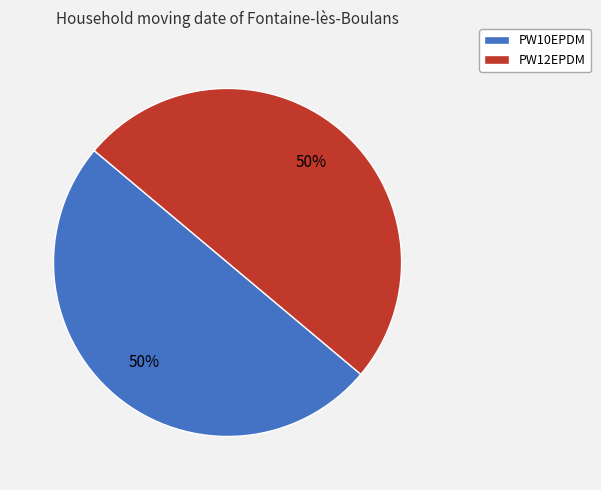

To the nearest percent, what is the average slice percentage?

50%